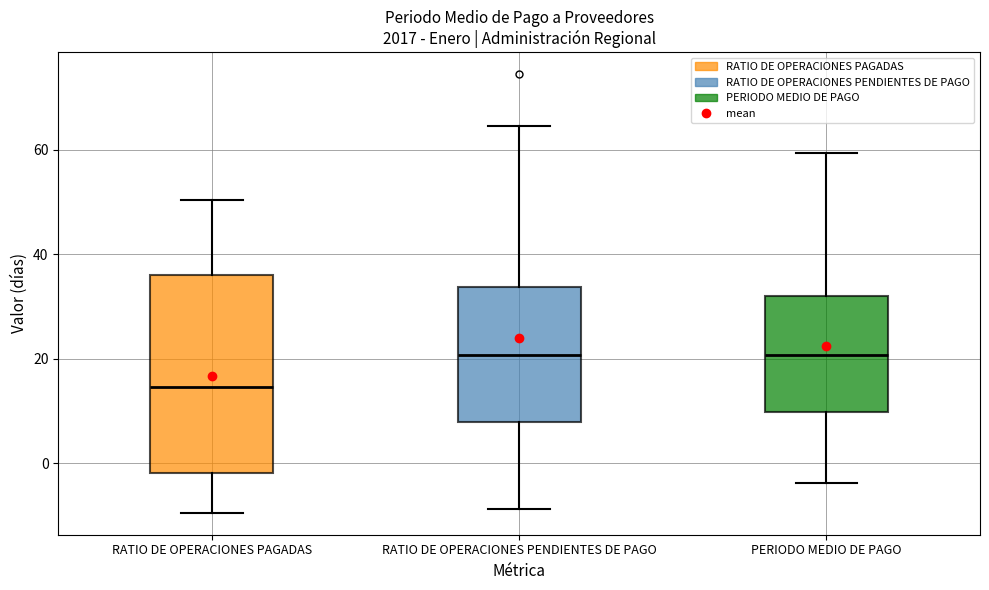

Comparing the boxes themselves (not the whiskers), which one is the tallest?

RATIO DE OPERACIONES PAGADAS